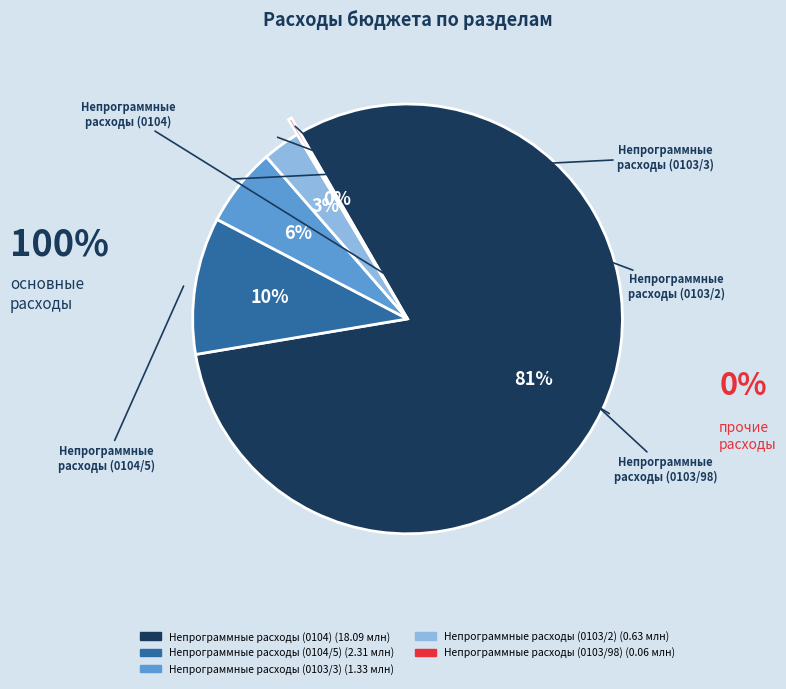

Is the sum of Непрограммные расходы (0104/5) and Непрограммные расходы (0104) greater than half?

Yes